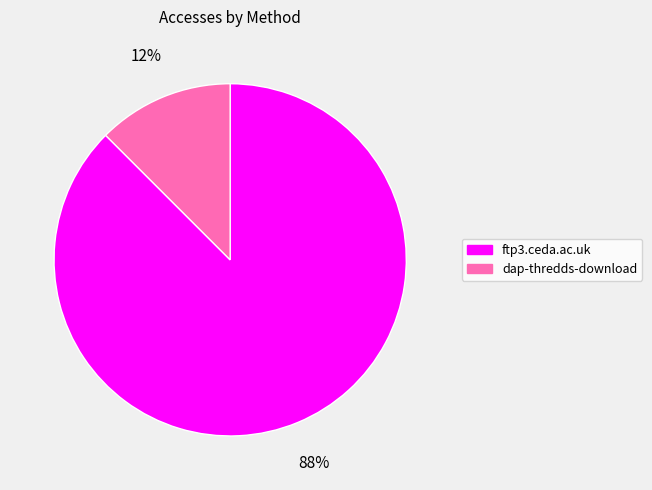

Approximately how many times larger is the value at dap-thredds-download compared to ftp3.ceda.ac.uk?

0.1